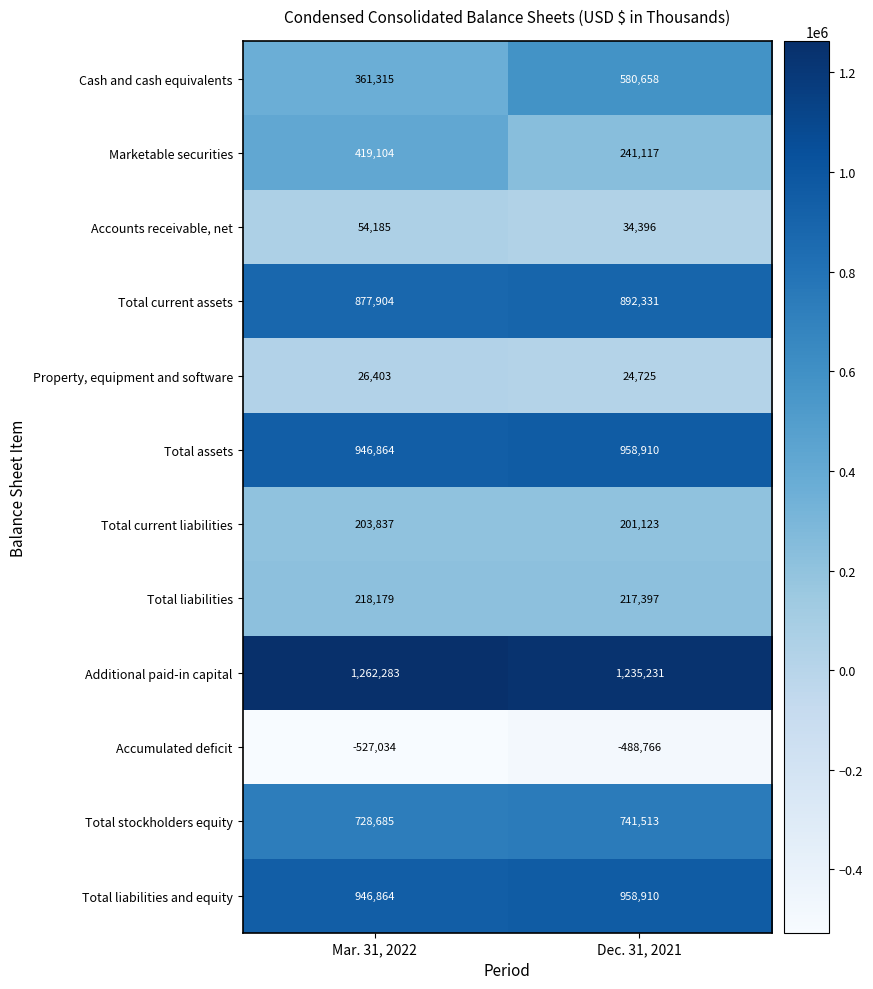

Which series has the widest spread of values?

Cash and cash equivalents